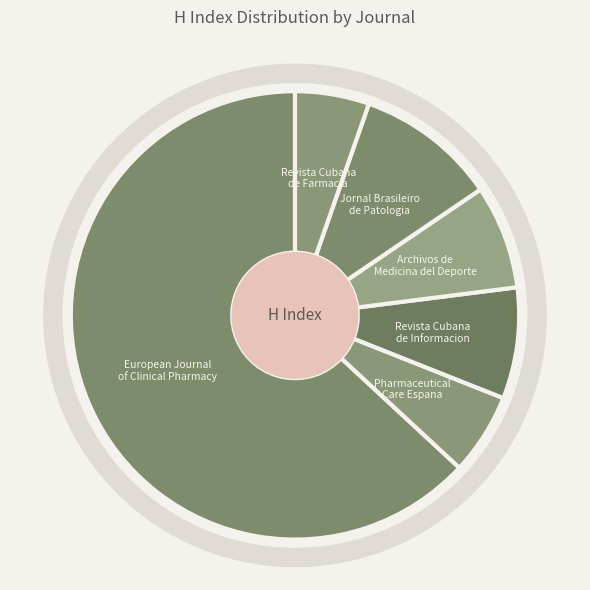

Which slice is the largest?

European Journal of Clinical Pharmacy